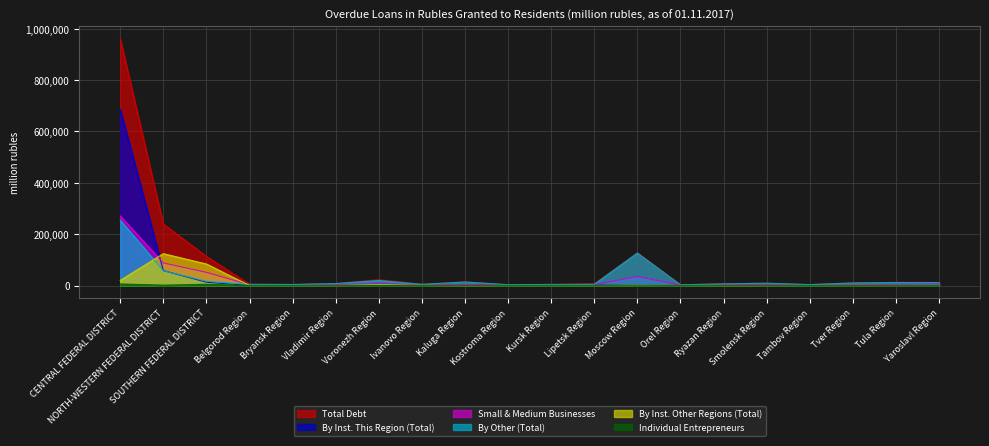

What is the maximum value for By Other (Total)?

254489